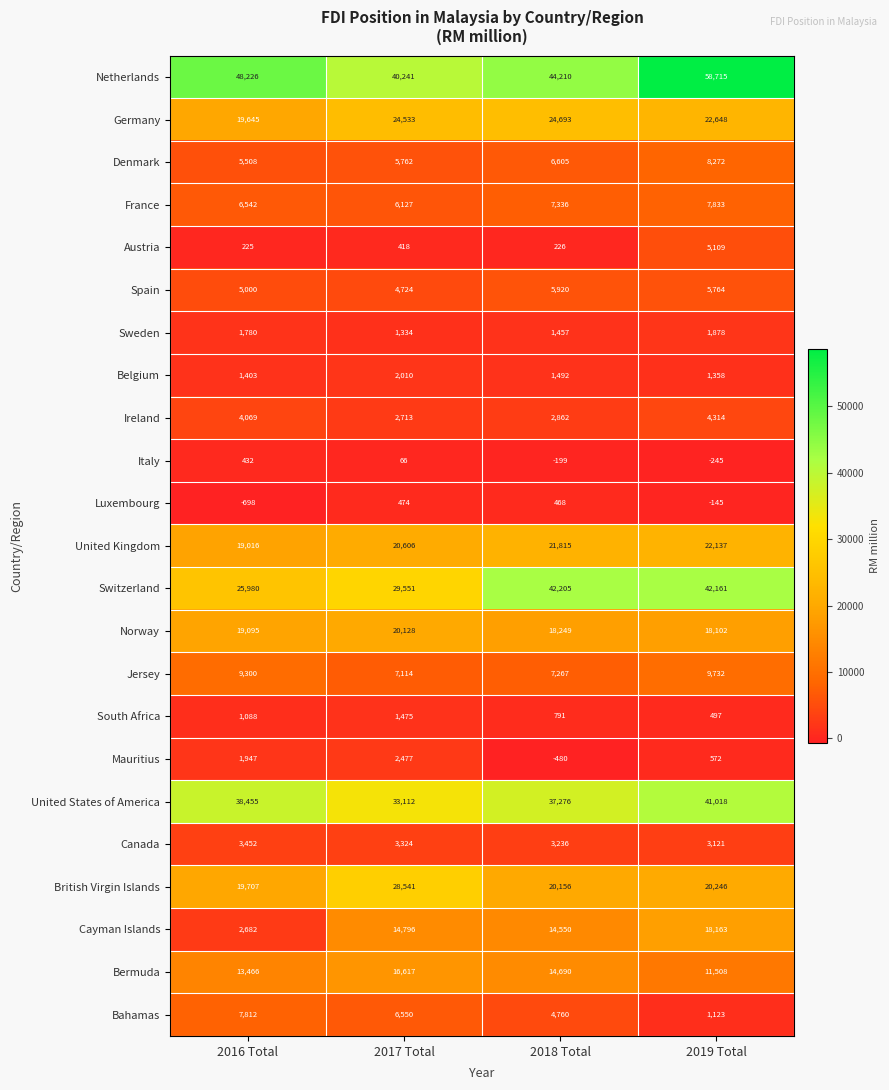

At which category does the chart reach its minimum across all series?

2016 Total